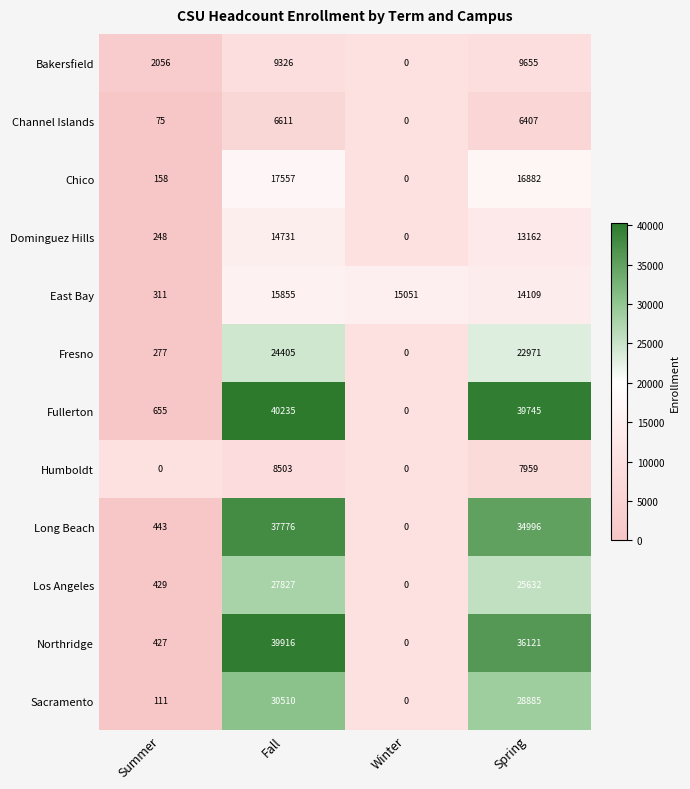

What is the average value of the East Bay series?

11332